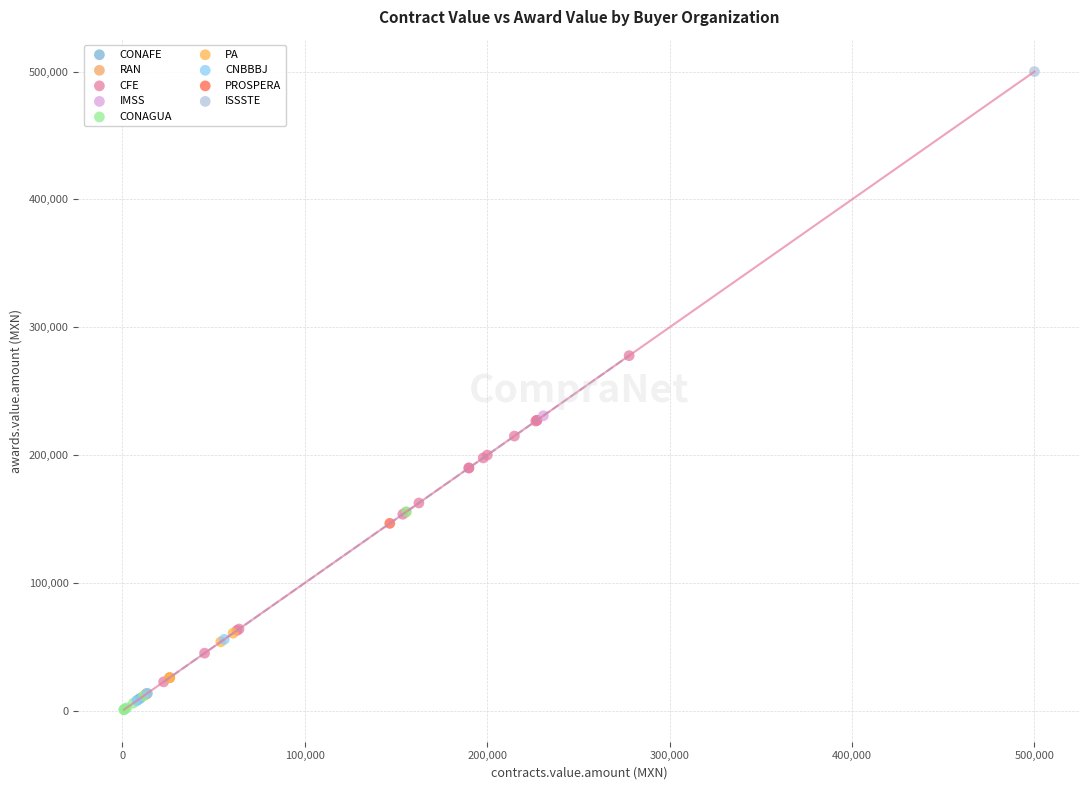

Which series contains the lowest Y value?

CONAGUA